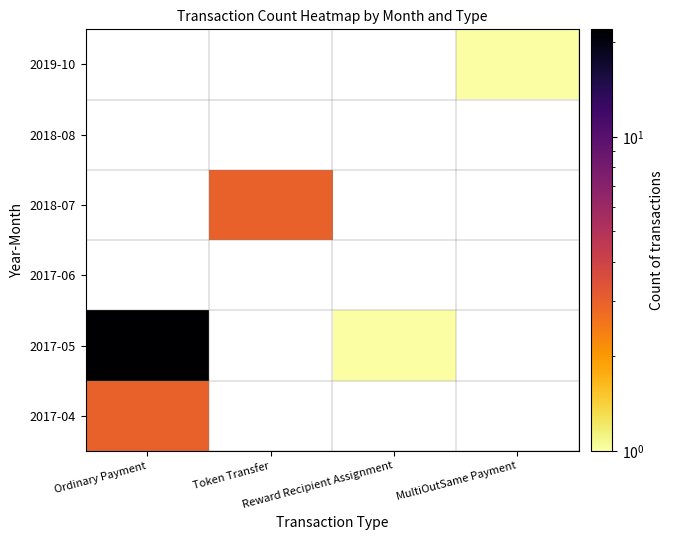

Which label corresponds to the largest value in the chart?

Ordinary Payment